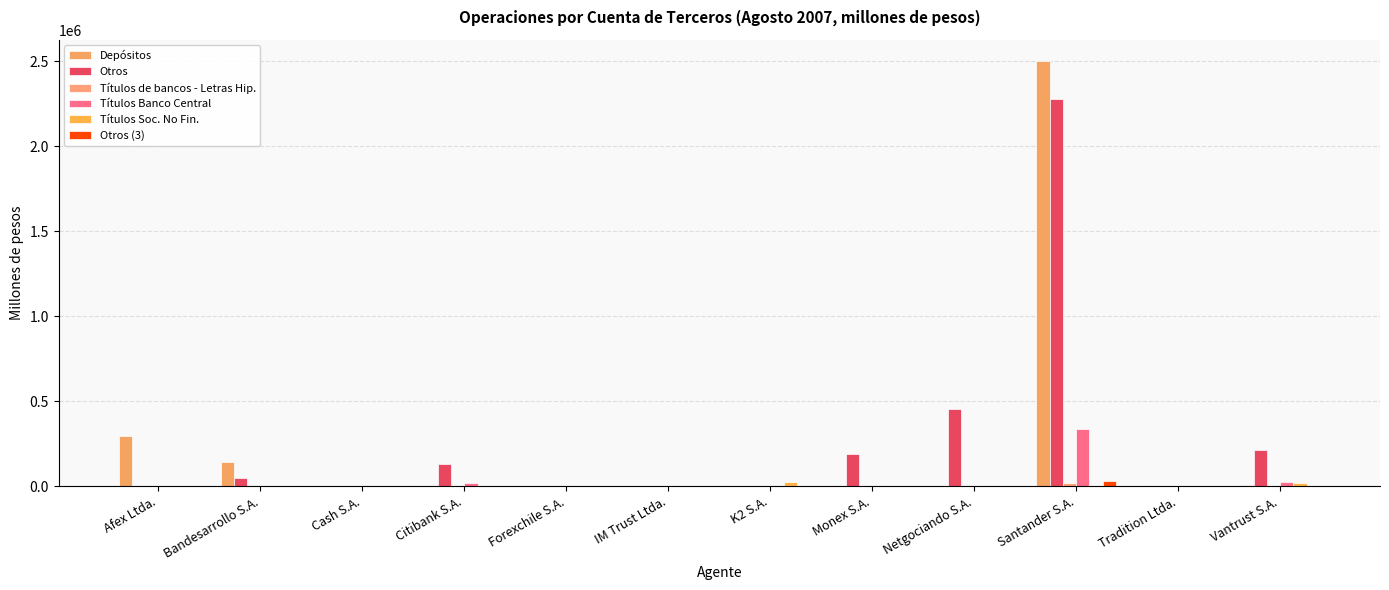

The value of Otros at K2 S.A. is 1213249.8. True or false?

False